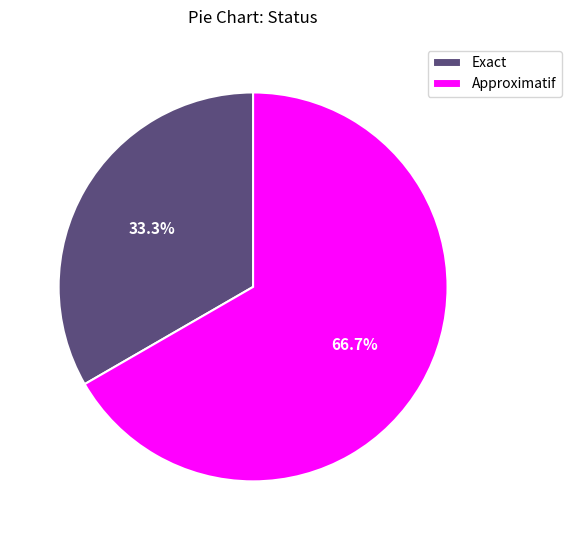

What percentage is the Approximatif slice, to the nearest percent?

67%